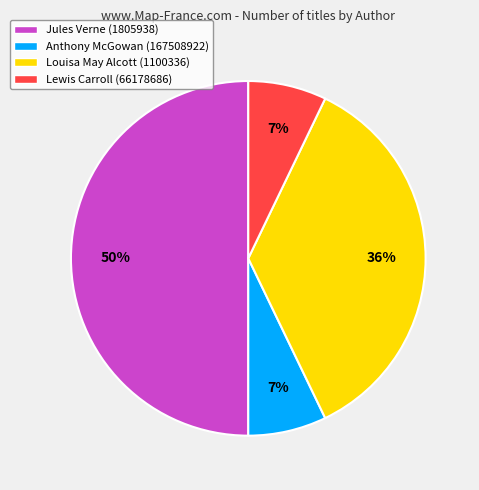

To the nearest percent, what percentage of the pie is Lewis Carroll (66178686)?

7%